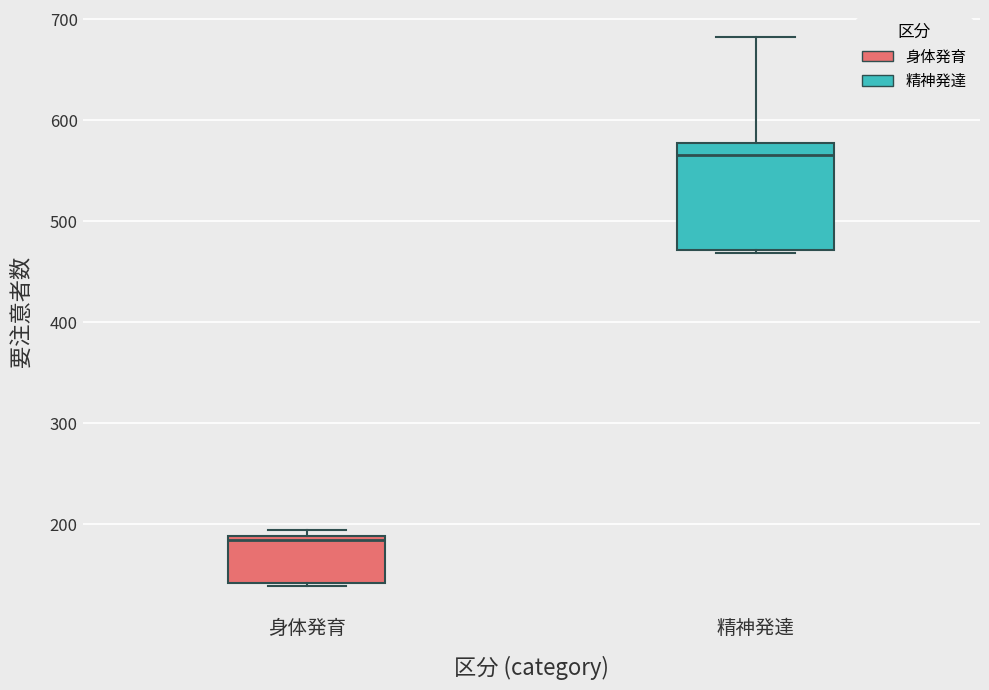

Which box has the highest median line?

精神発達